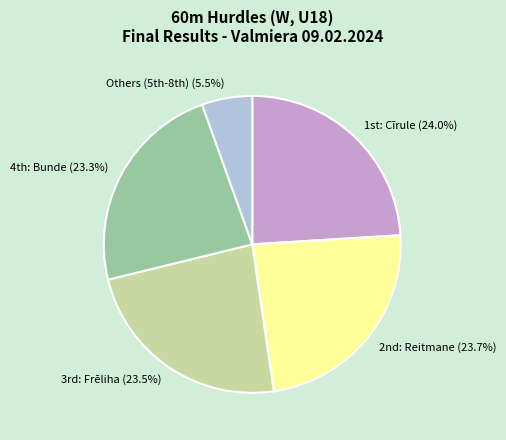

Does any single category account for the majority?

No